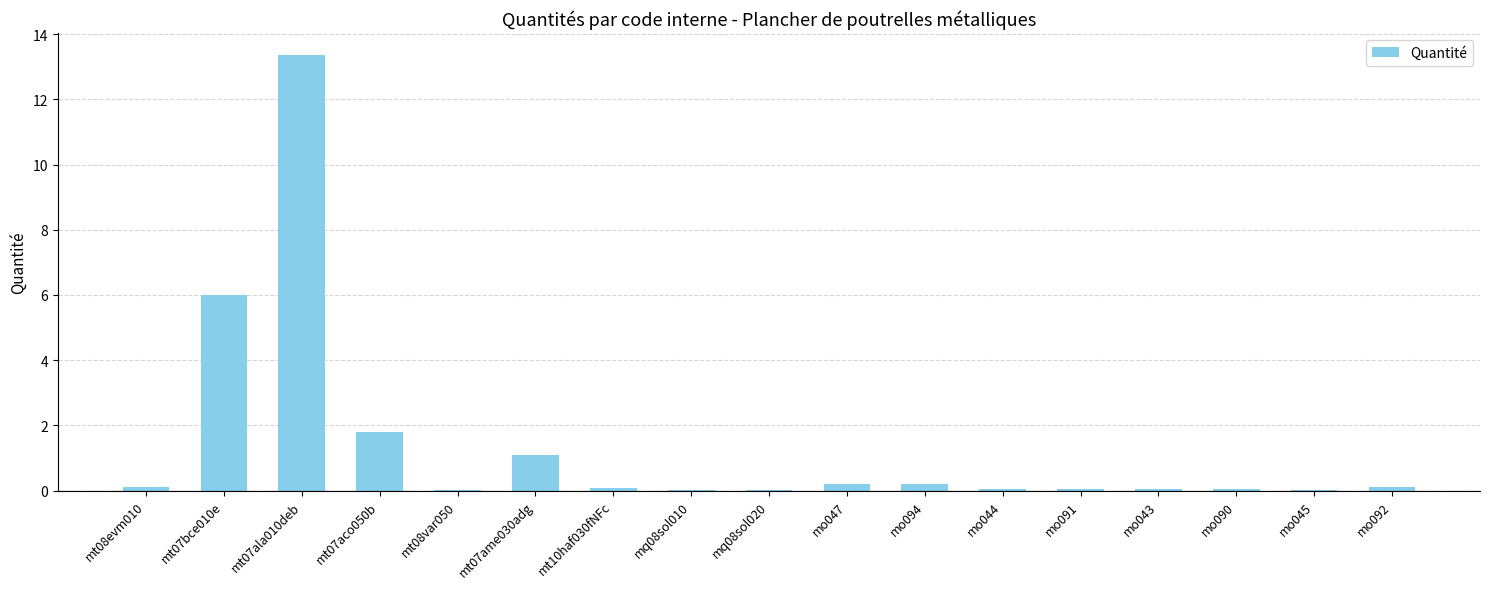

How many series are shown in this chart?

1